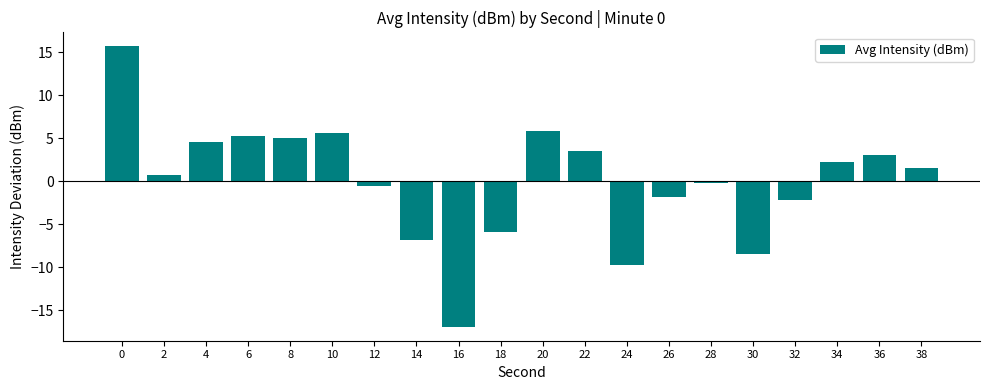

Is it true that the value at 24 is -9.8?

True